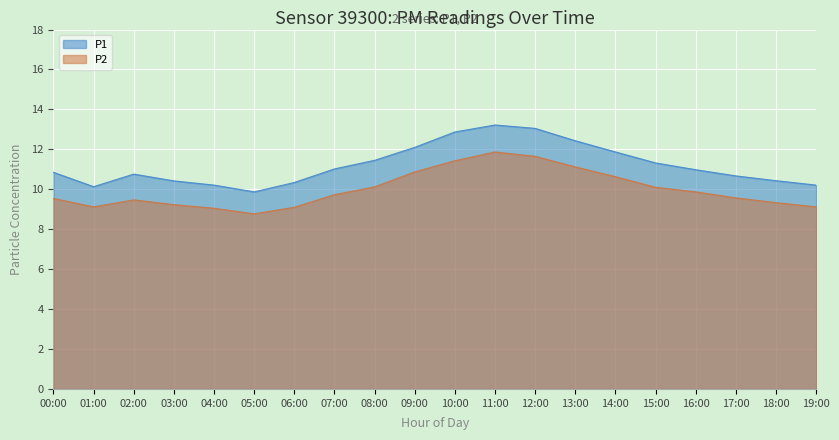

List the labels in order of P2 value, largest first.

11:00, 12:00, 10:00, 13:00, 09:00, 14:00, 08:00, 15:00, 16:00, 07:00, 17:00, 00:00, 02:00, 18:00, 03:00, 01:00, 19:00, 06:00, 04:00, 05:00